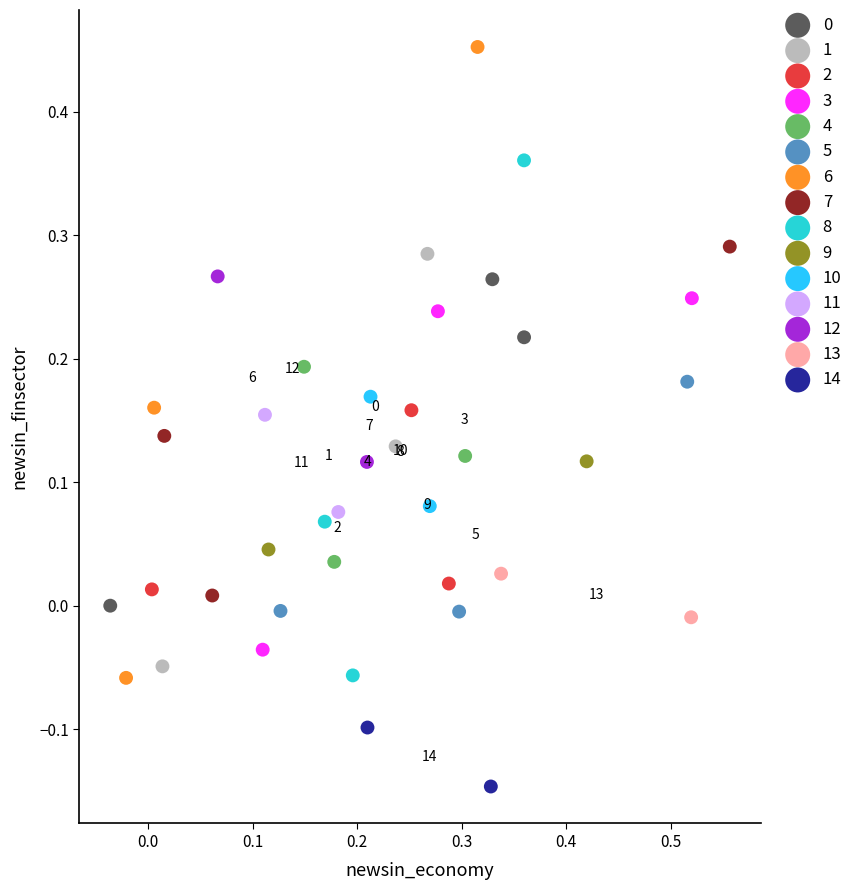

Which series has the widest spread of Y values?

6